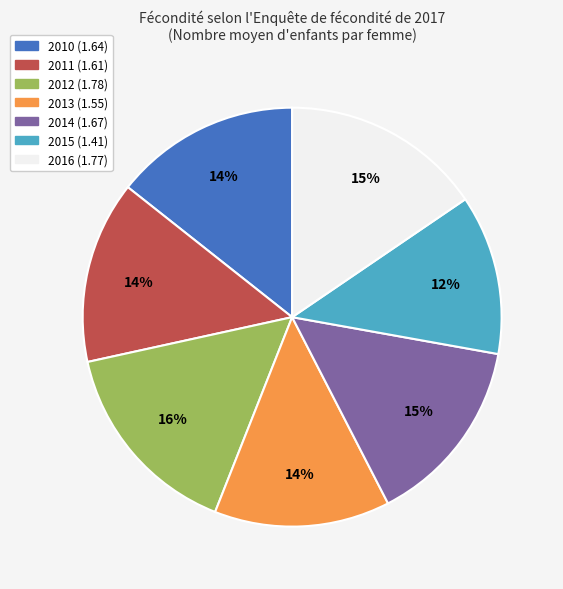

The 2011 slice represents 5% of the pie. True or false?

False